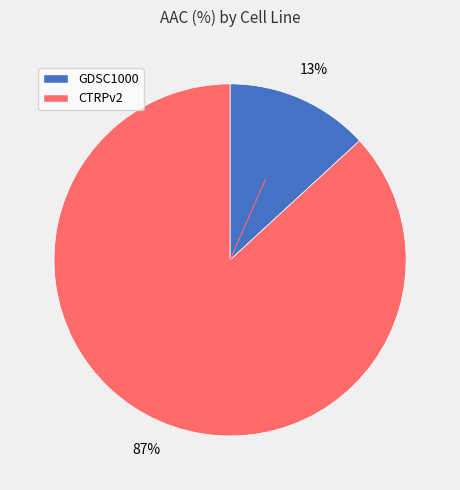

The GDSC1000 slice represents 13% of the pie. True or false?

True